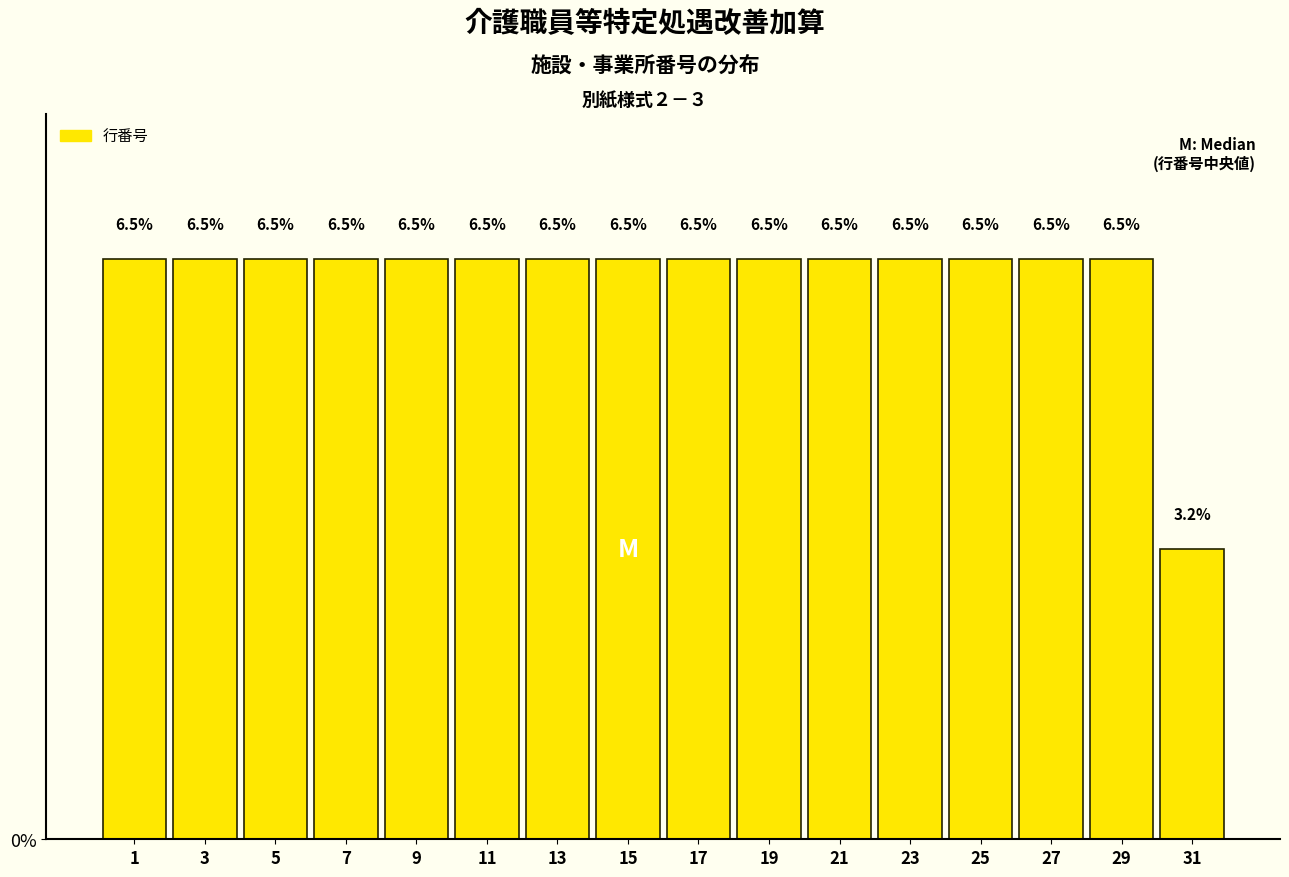

Reading left to right, what are all the values shown in this chart?

1=6.5	3=6.5	5=6.5	7=6.5	9=6.5	11=6.5	13=6.5	15=6.5	17=6.5	19=6.5	21=6.5	23=6.5	25=6.5	27=6.5	29=6.5	31=3.2